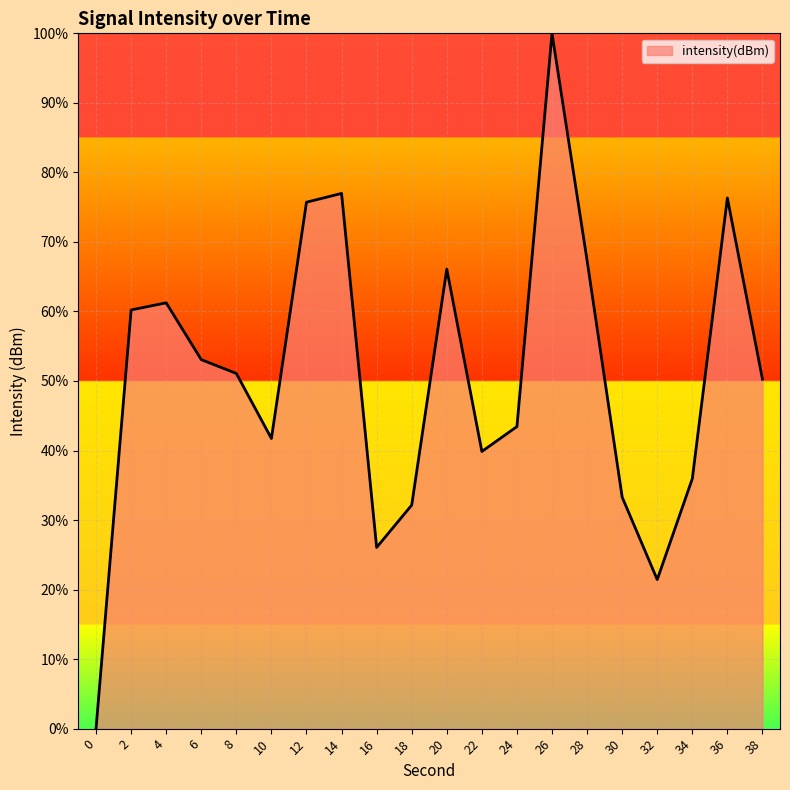

Which label corresponds to the largest value in the chart?

26